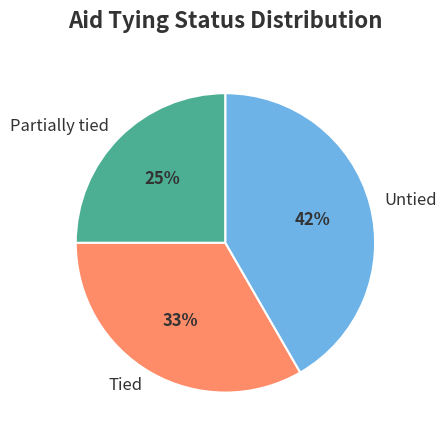

Which has a higher value, Tied or Partially tied?

Tied